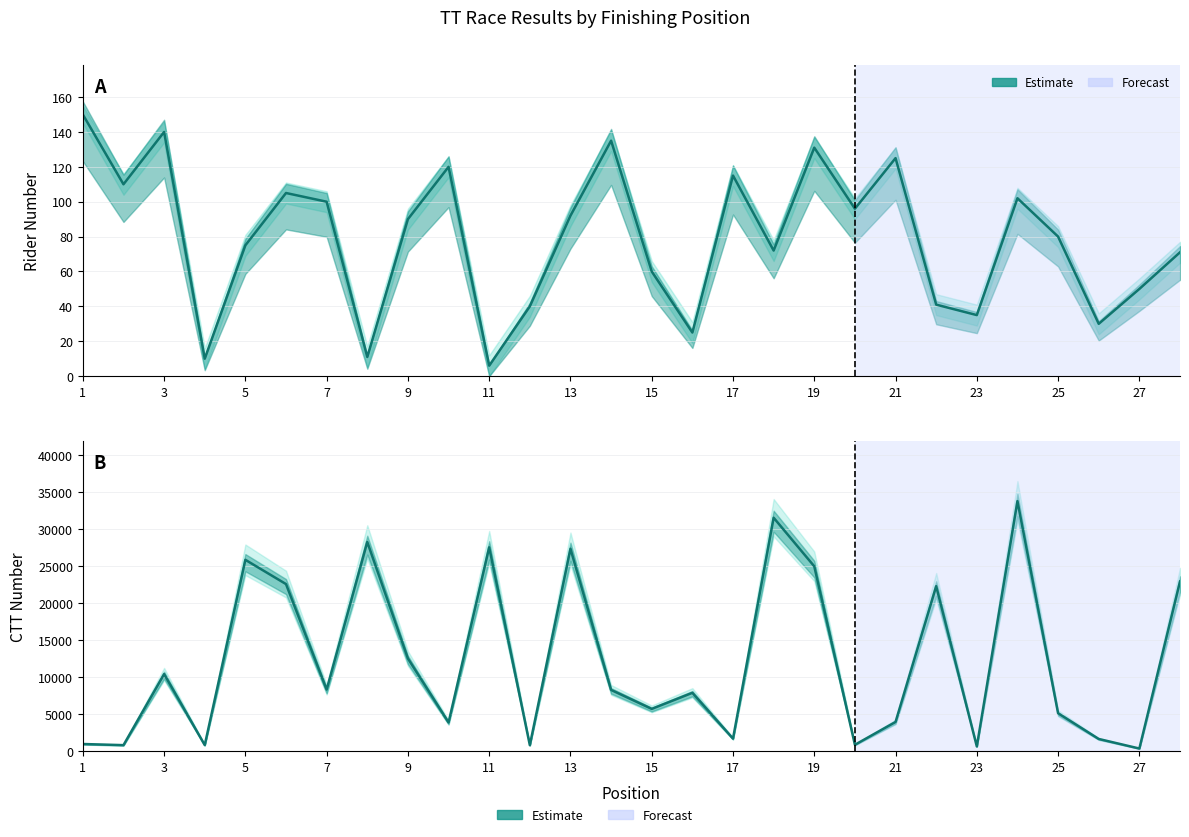

List the labels in order of ctt_number value, largest first.

24, 18, 8, 11, 13, 5, 19, 28, 6, 22, 9, 3, 7, 14, 16, 15, 25, 21, 10, 17, 26, 1, 20, 4, 2, 12, 23, 27